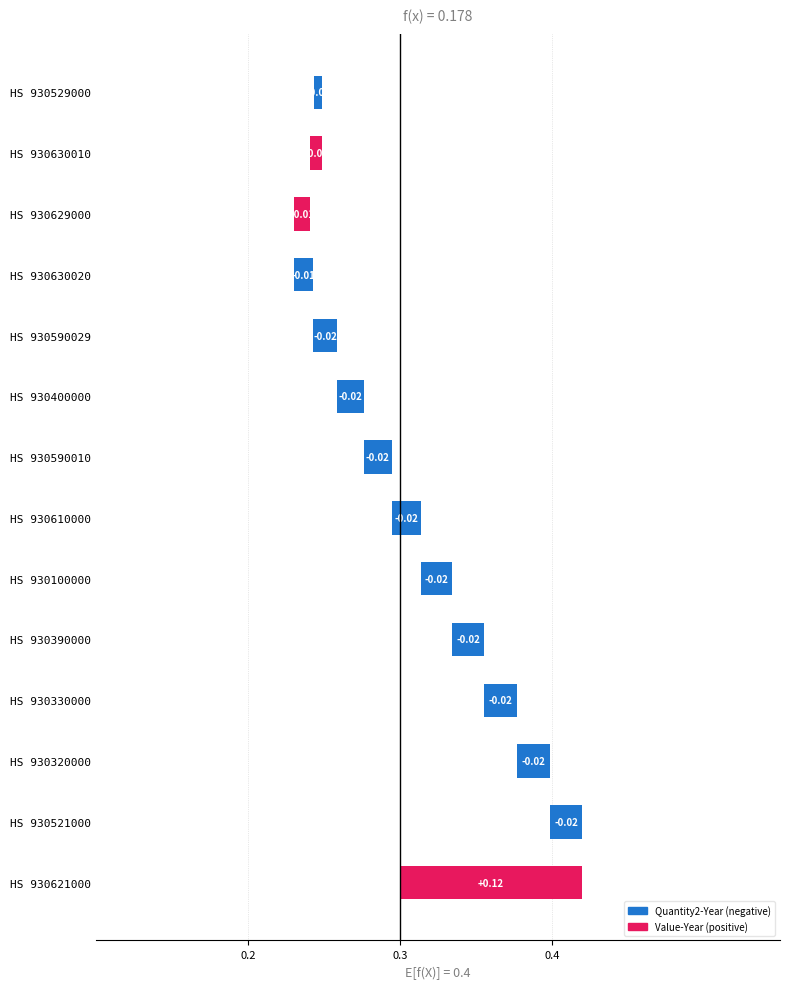

Where is the data nearest to the value 0?

HS 930529000